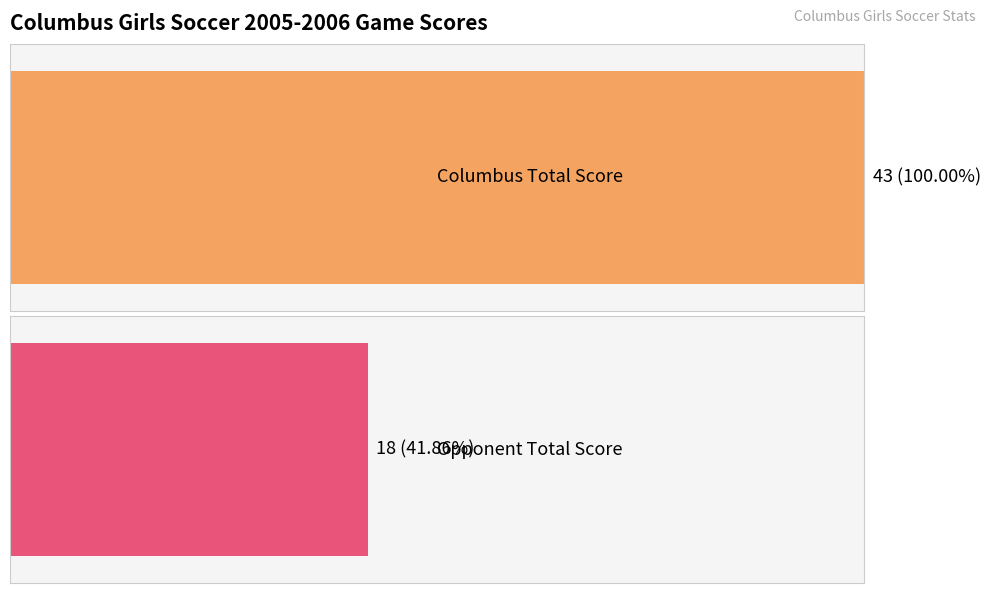

How many distinct data groups are displayed?

2